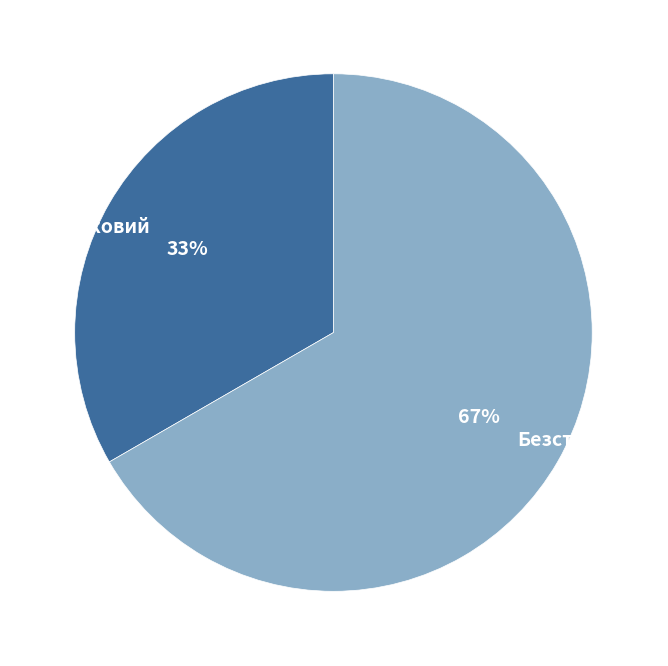

To the nearest percent, what portion does Строковий represent?

33%